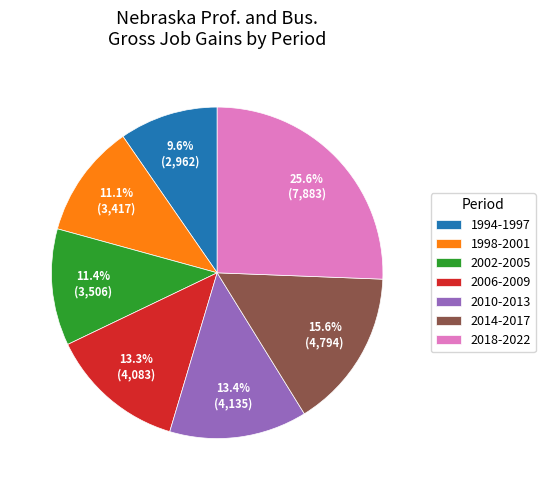

What is the largest slice in the pie chart?

2018-2022